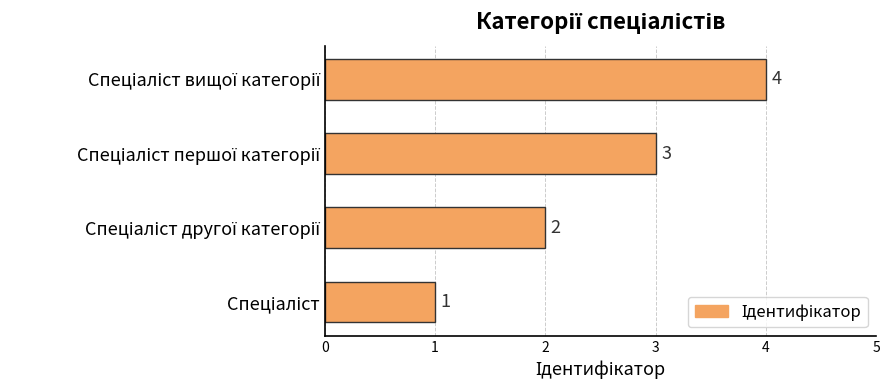

What is the sum of all values?

10